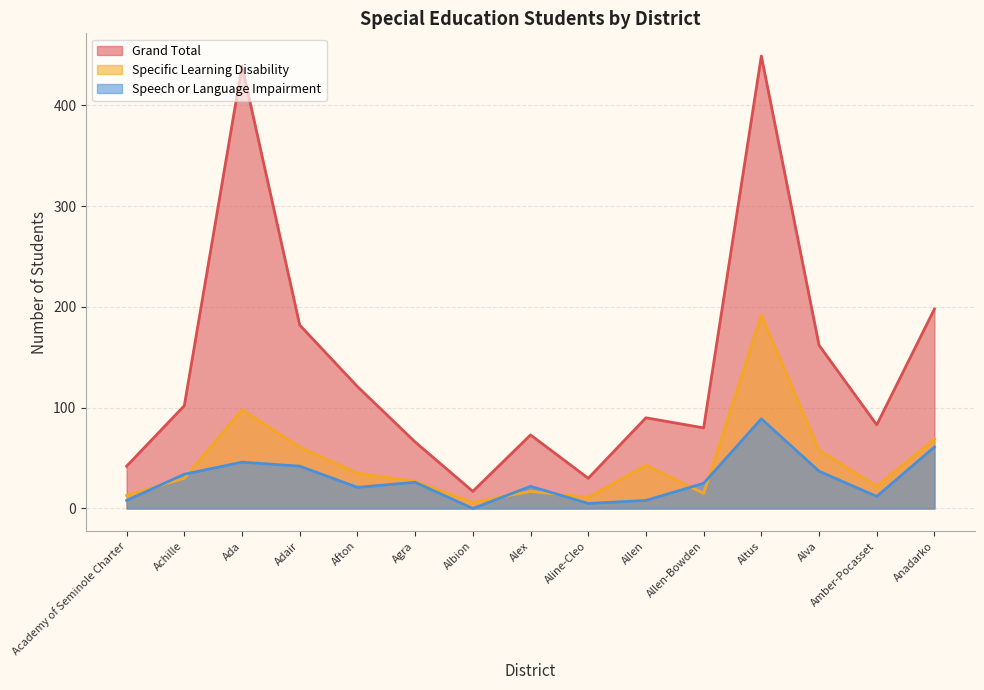

How many lines are shown in the chart?

3